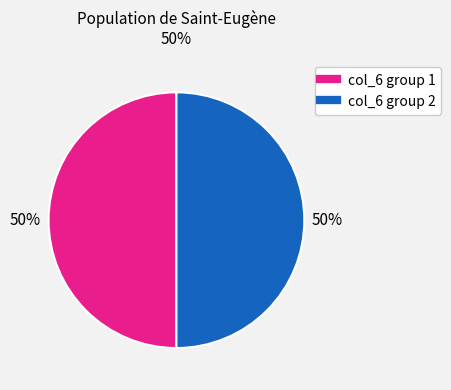

To the nearest percent, what is the average slice percentage?

50%